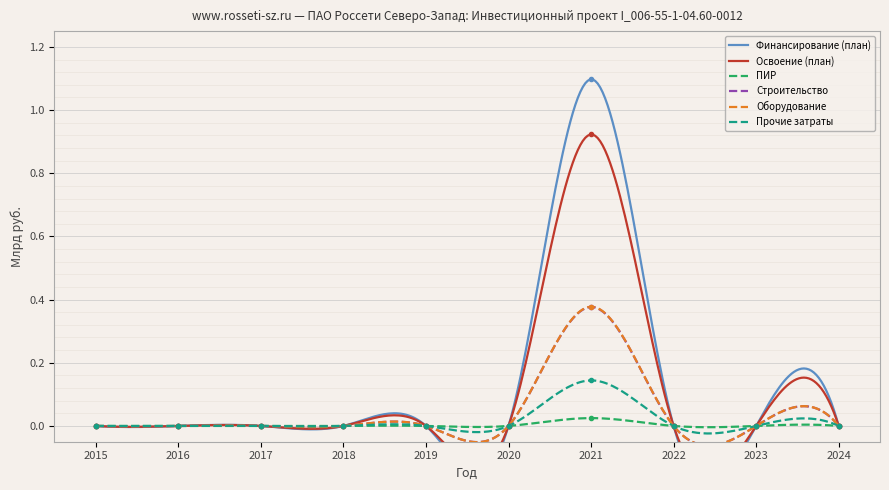

True or false: Освоение (план) and ПИР cross at least once.

False